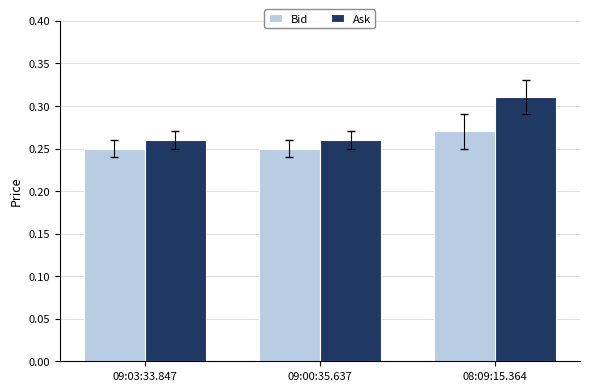

The value of Bid at 09:03:33.847 is 0.4. True or false?

False